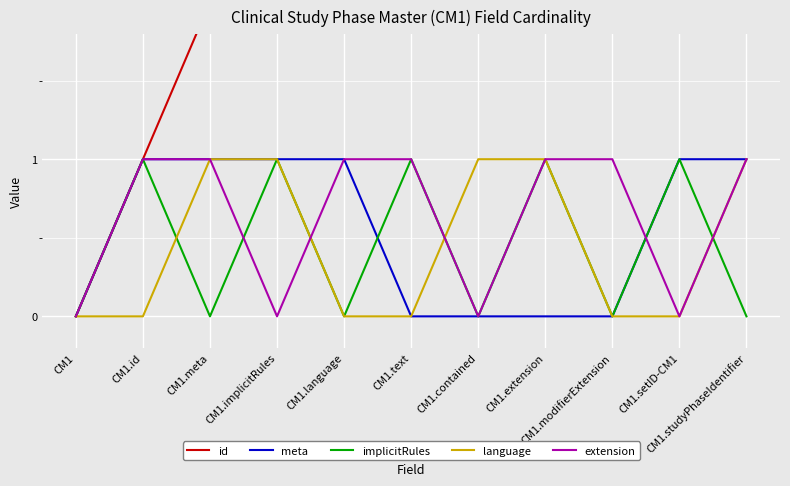

Is it true that implicitRules equals 0 at CM1.text?

False